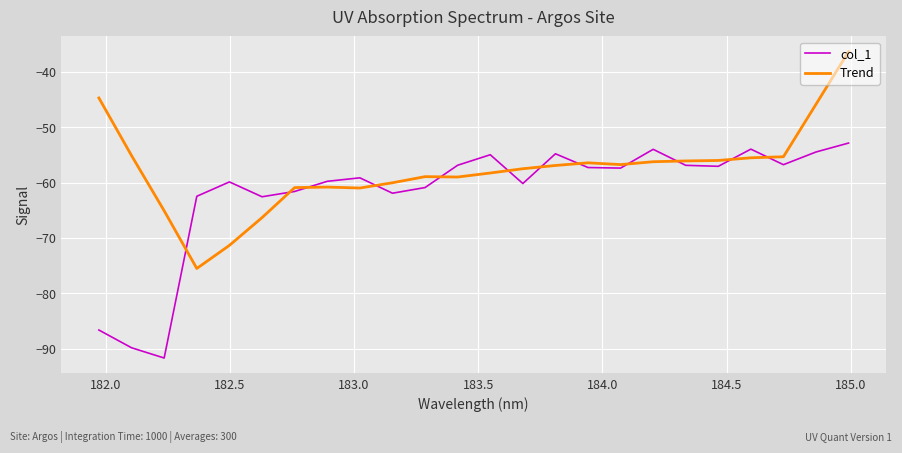

How many series are shown in this chart?

2